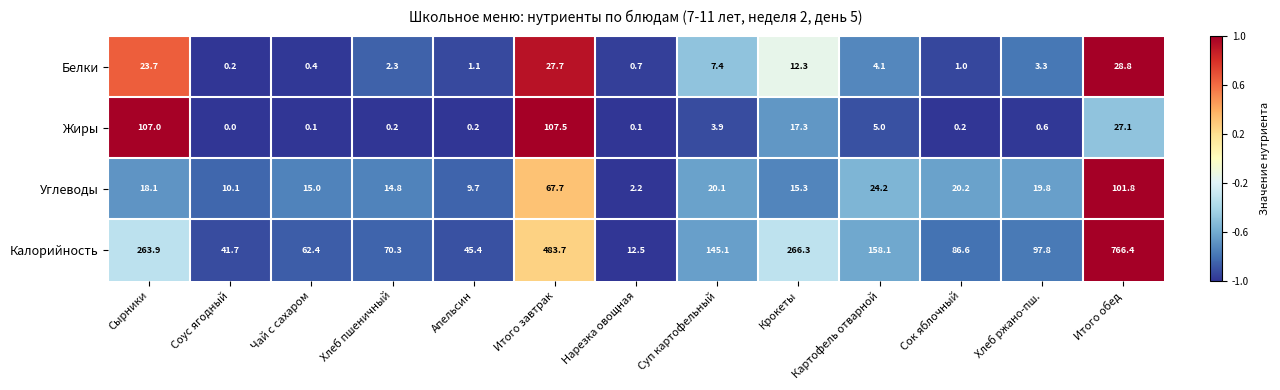

Which series has the largest range (max minus min)?

Калорийность